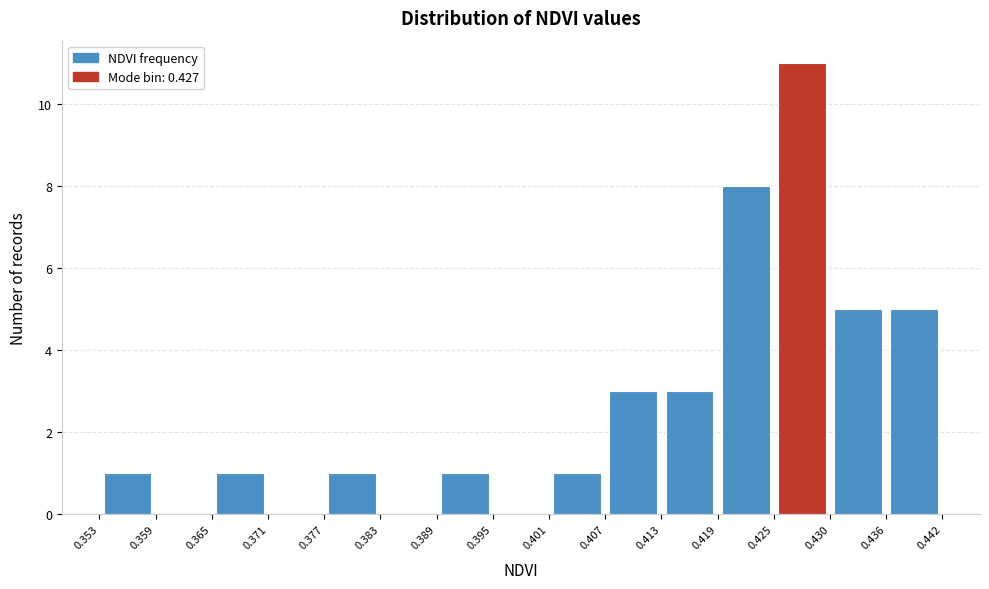

Over which range of the x-axis is the bar tallest?

0.425 to 0.430